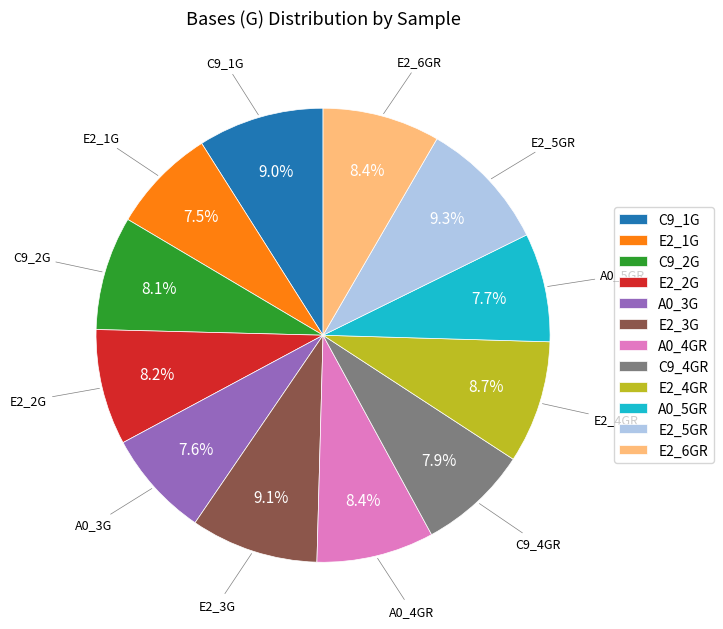

Does any single category account for the majority?

No